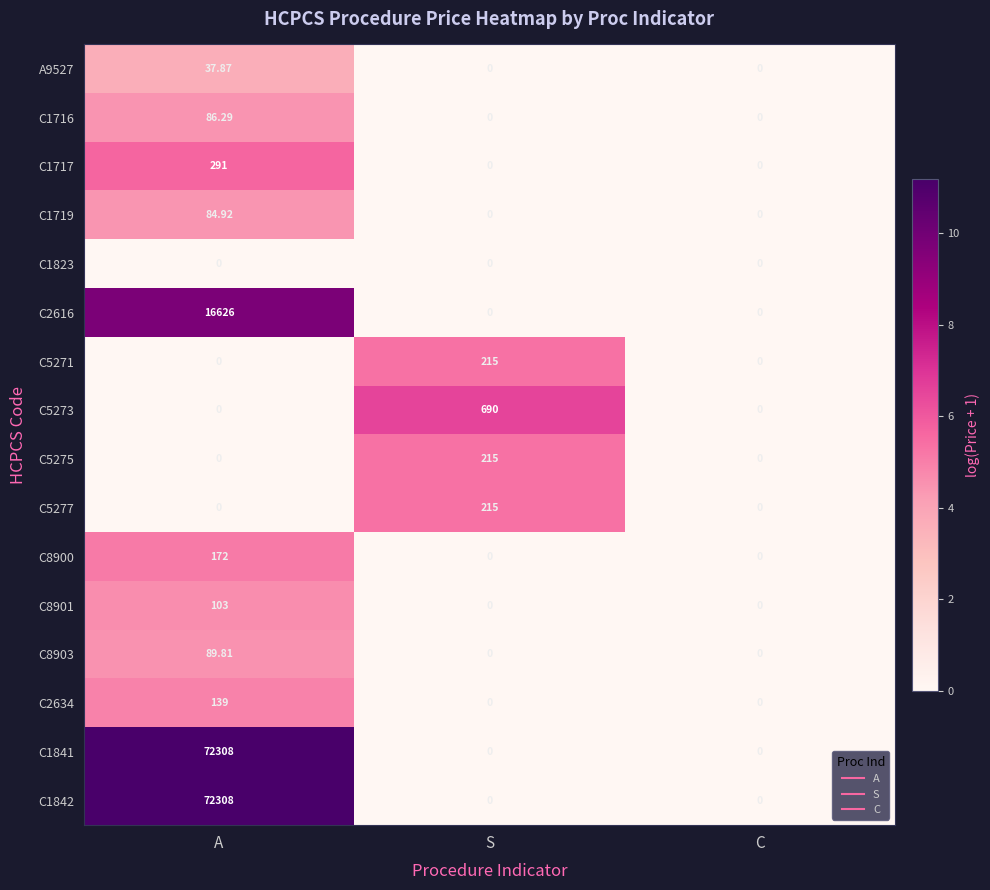

At which label does C2616 reach its peak?

A